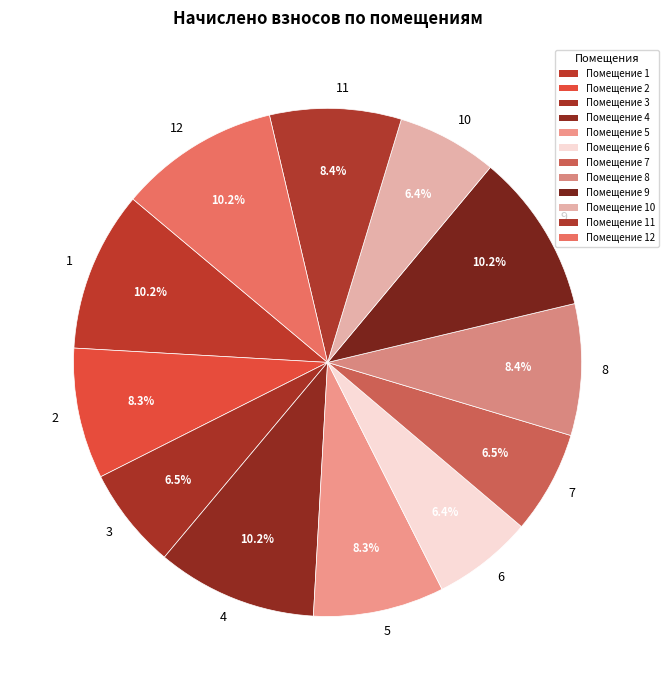

What is the ratio of the value at 7 to the value at 5?

0.8